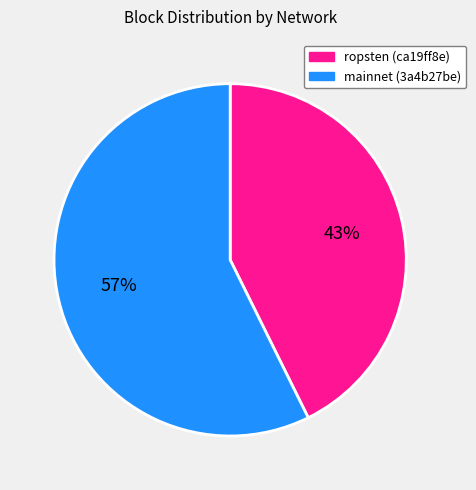

True or false: mainnet (3a4b27be) accounts for 57% of the total.

True